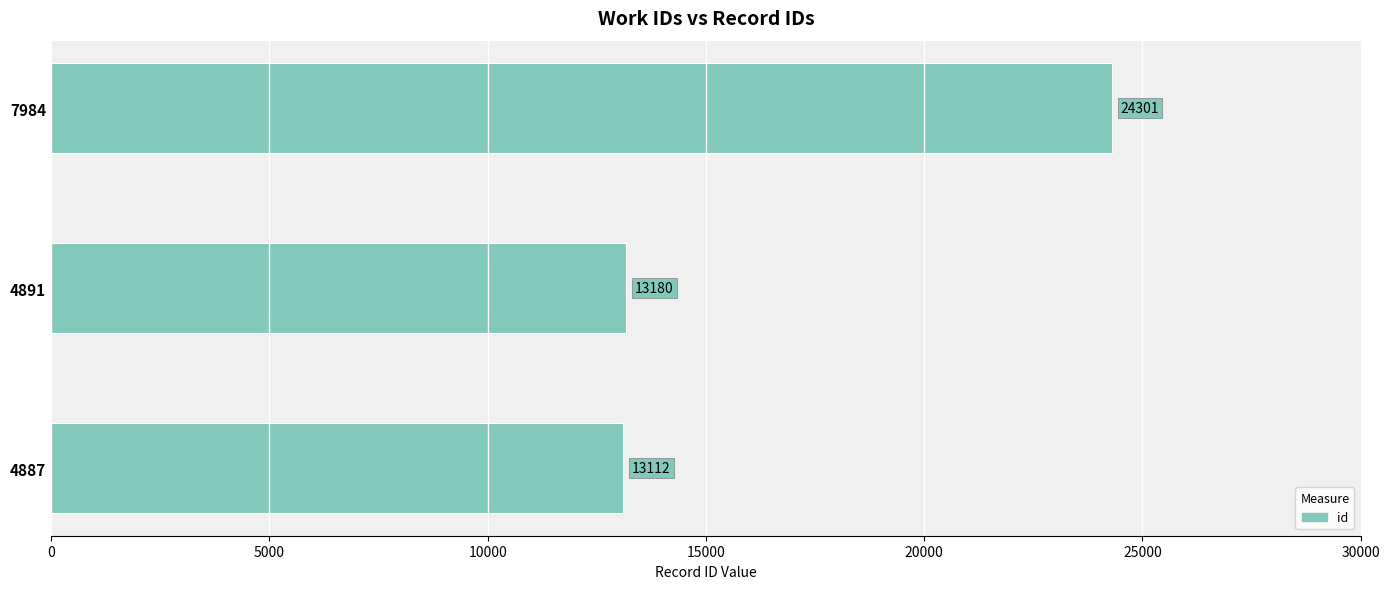

Rank the categories by value from lowest to highest.

4887, 4891, 7984